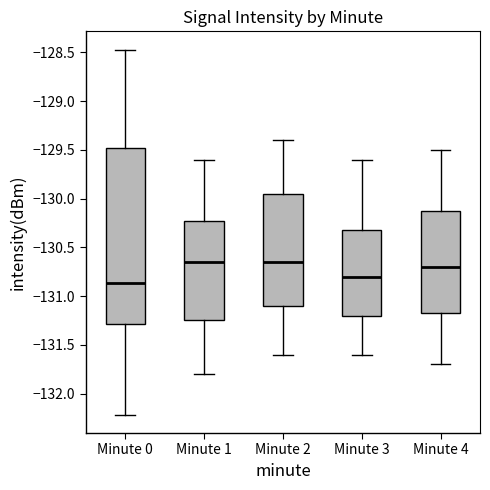

Where does the lower whisker of the box for Minute 4 end on the y-axis? The values are not printed on the chart, so give them approximately, as read against the axis.

-131.70